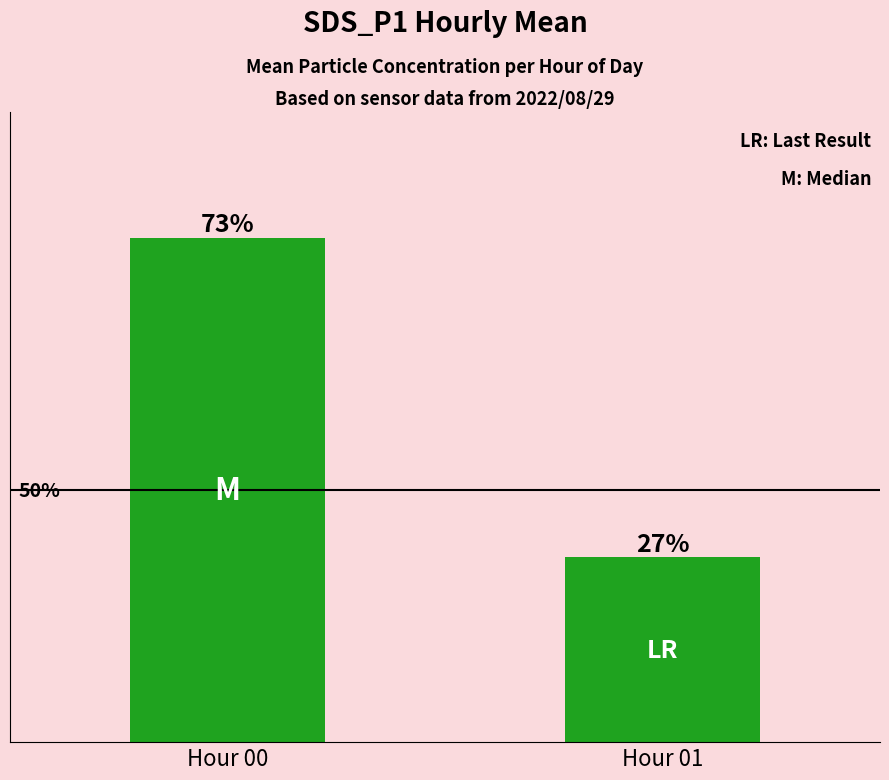

The value at Hour 00 is 0.9. True or false?

True